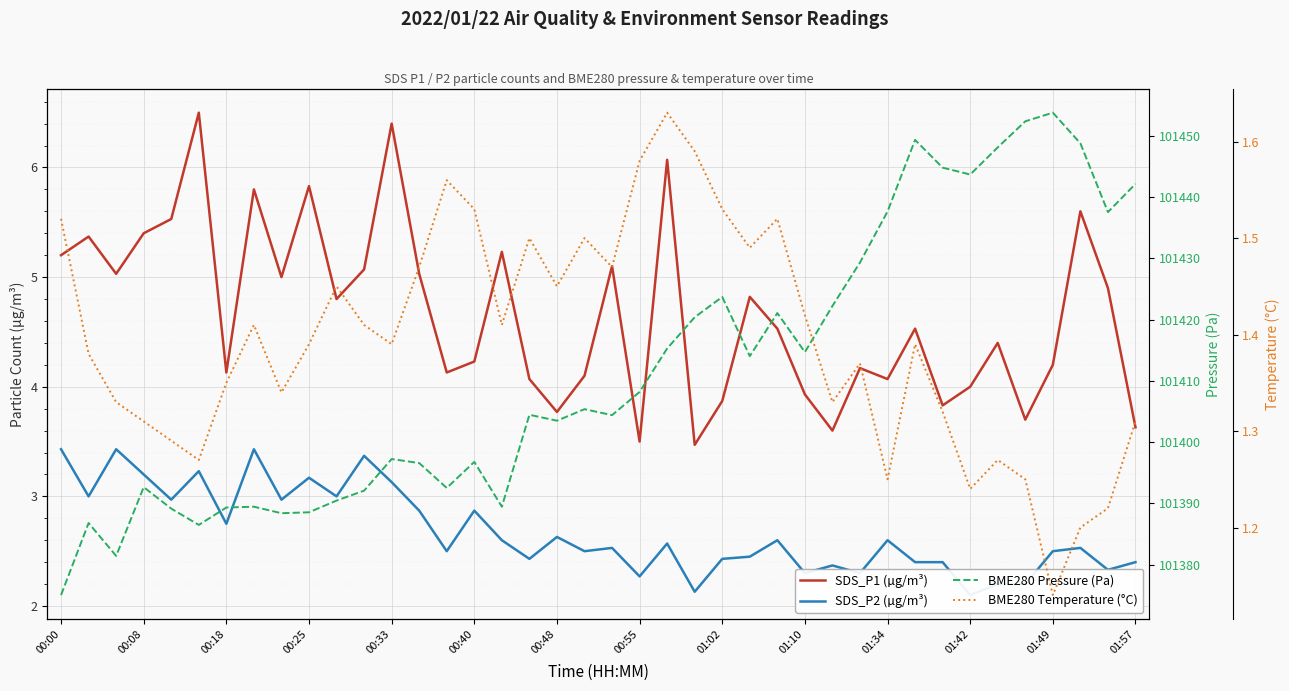

What is the value of the SDS_P2 (µg/m³) point at the 33rd from the left?

2.4